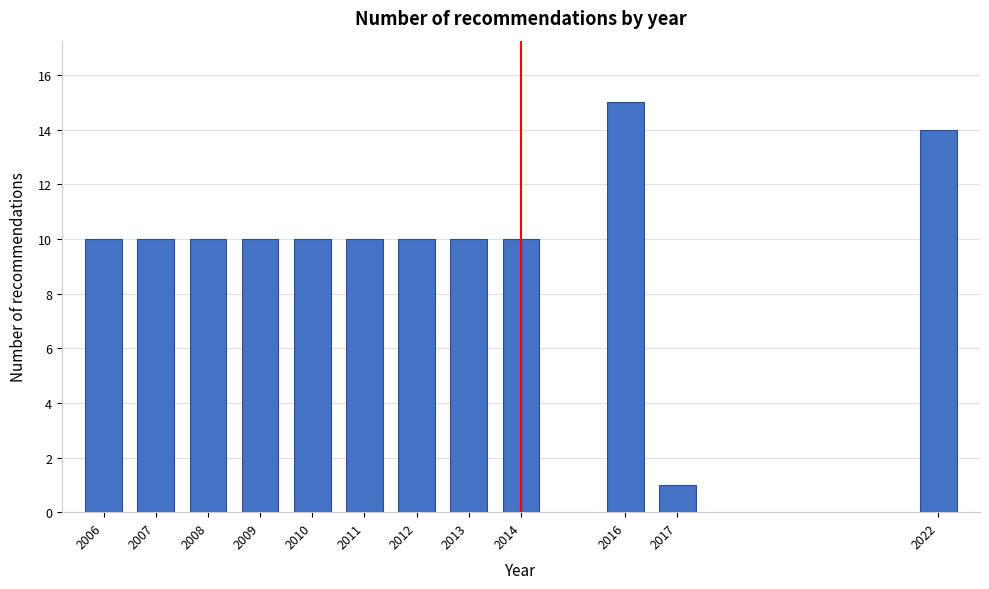

Reading right to left, transcribe all the data shown in this chart.

14	1	15	10	10	10	10	10	10	10	10	10